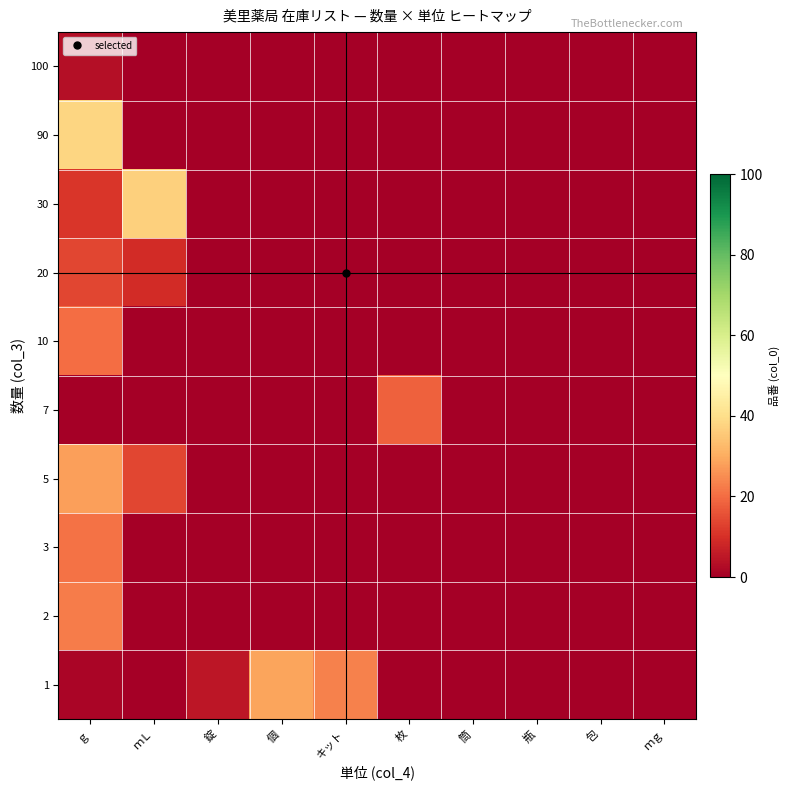

Which has a higher value, 枚 or 錠?

錠